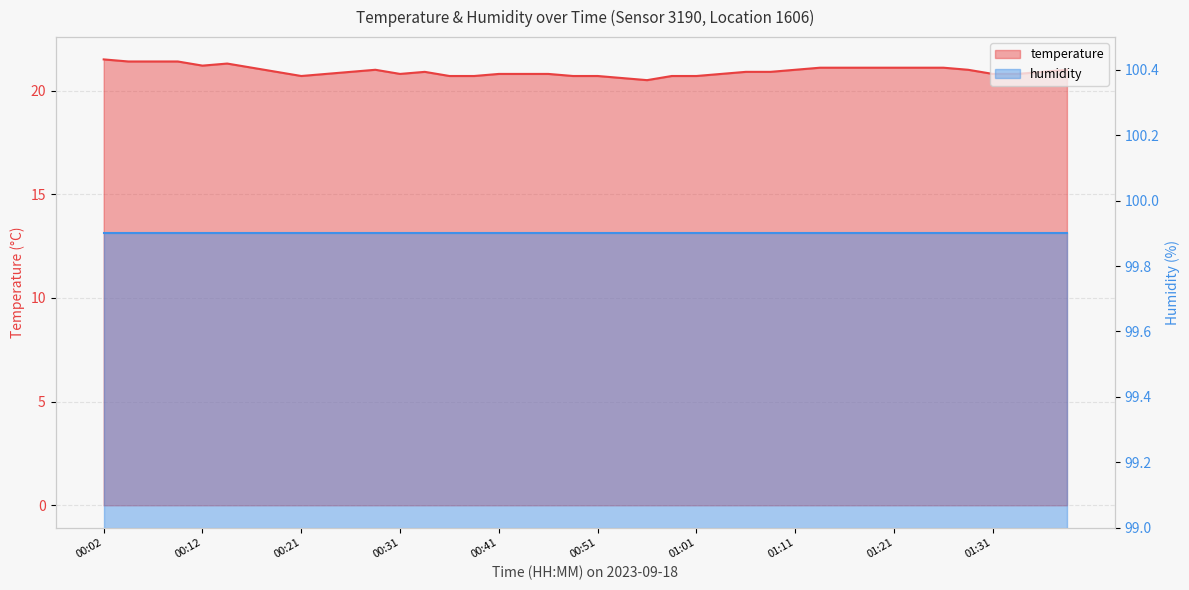

True or false: the data shows 21.1 at 01:21.

True